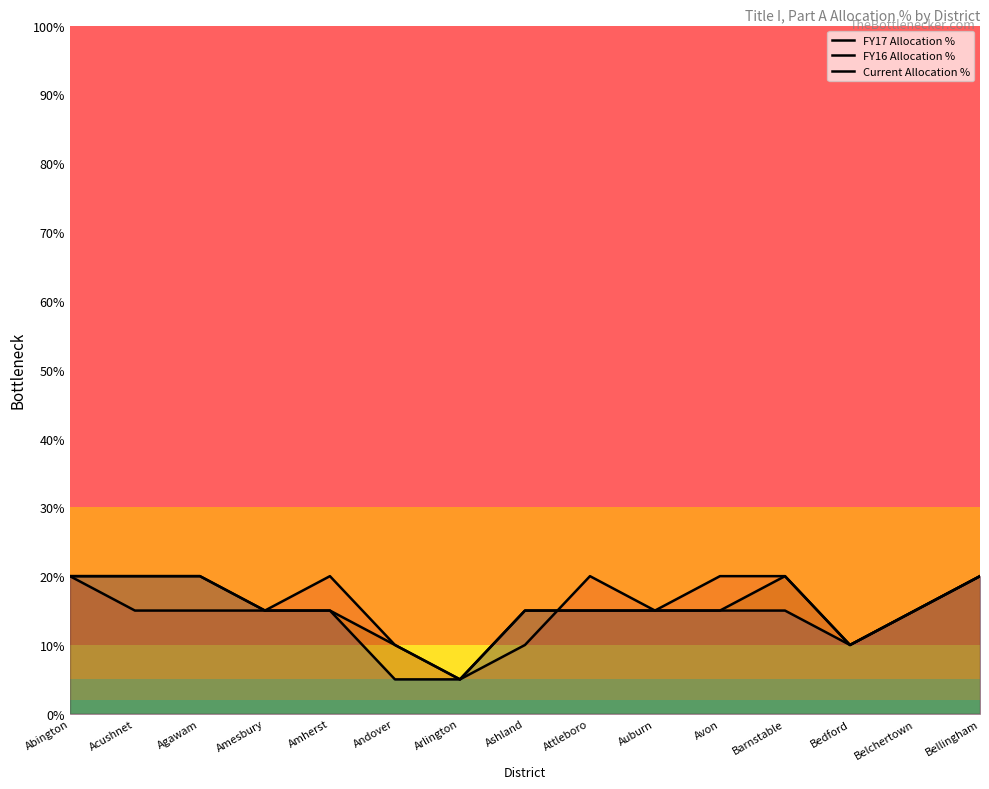

What are all the series names shown in the legend?

FY17 Allocation %, FY16 Allocation %, Current Allocation %